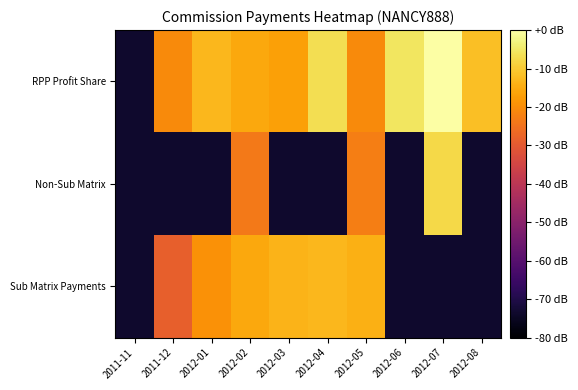

How many distinct data groups are displayed?

3